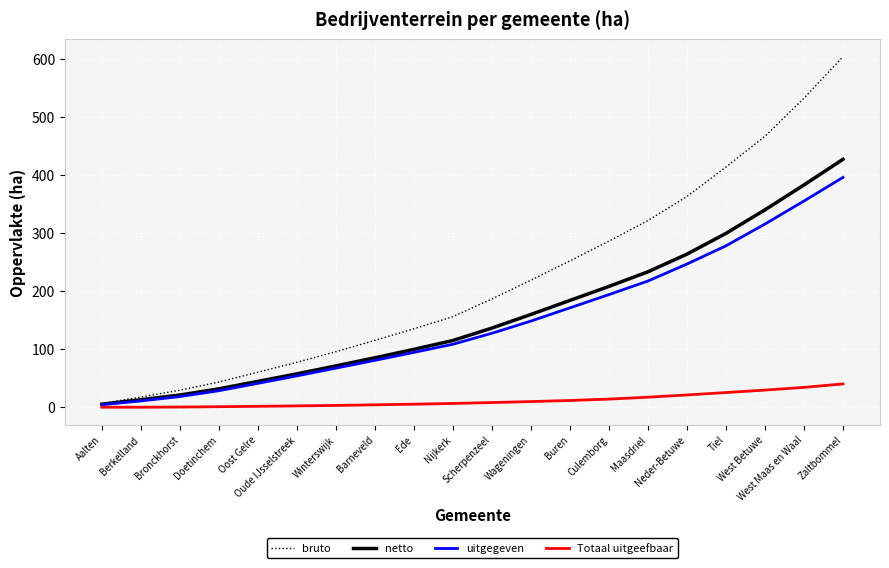

Which series has the largest range (max minus min)?

bruto